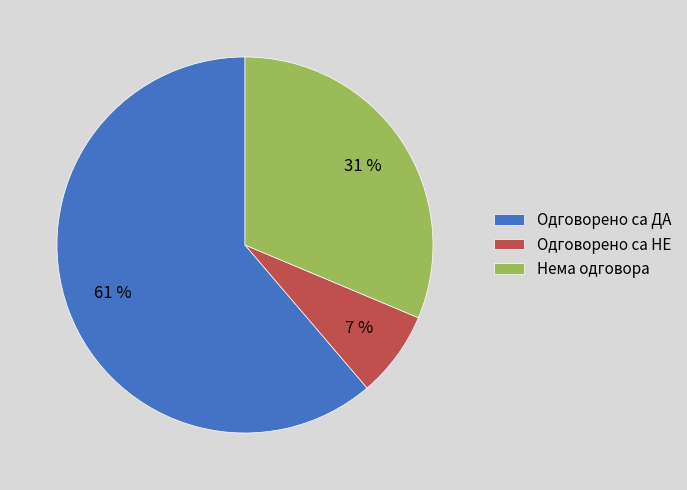

Is the sum of Одговорено са ДА and Нема одговора greater than half?

Yes